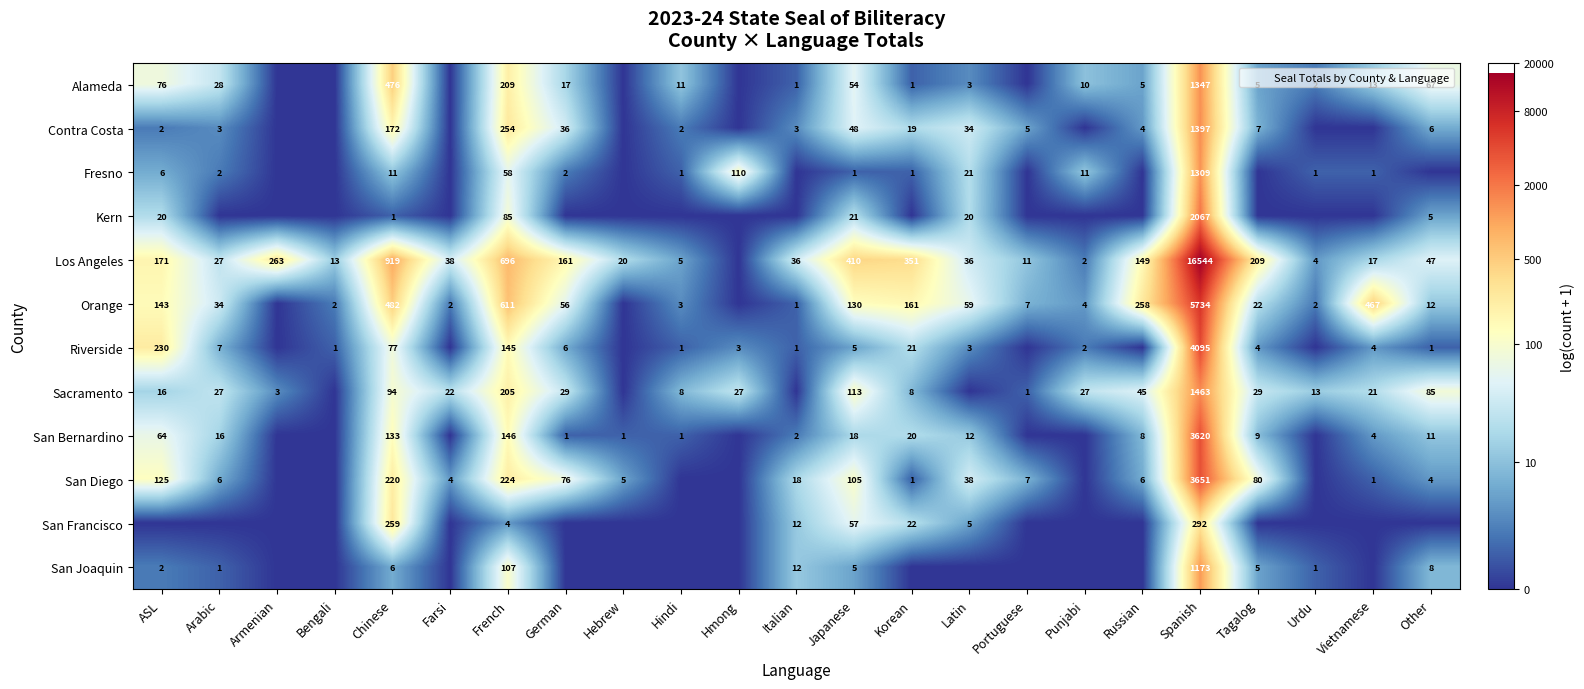

Is it true that San Francisco equals 0.0 at Hindi?

True